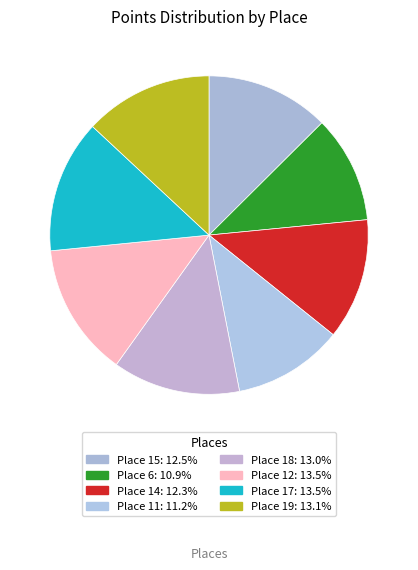

Is it true that Place 15 is 19% of the pie?

False